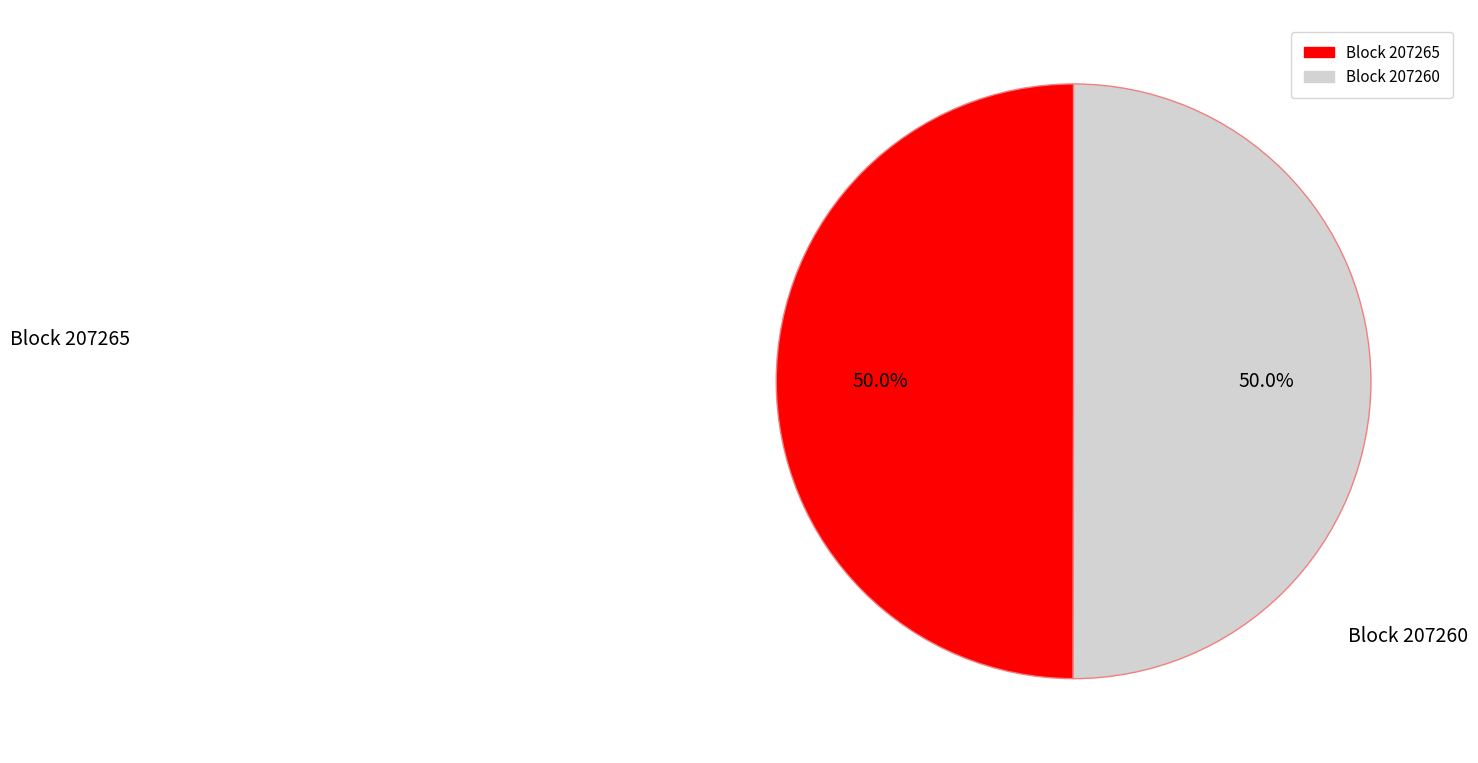

What is the majority slice?

207260